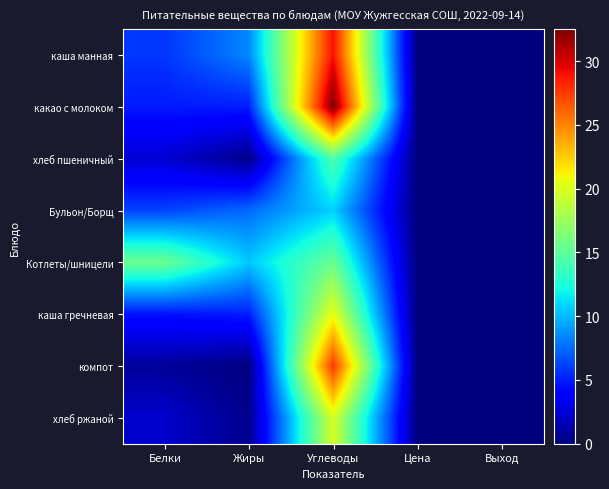

Which has a higher value, Жиры or Выход?

Жиры